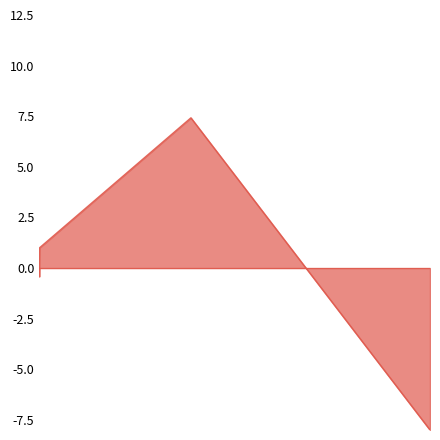

What is the difference between the second highest and minimum values?

9.0